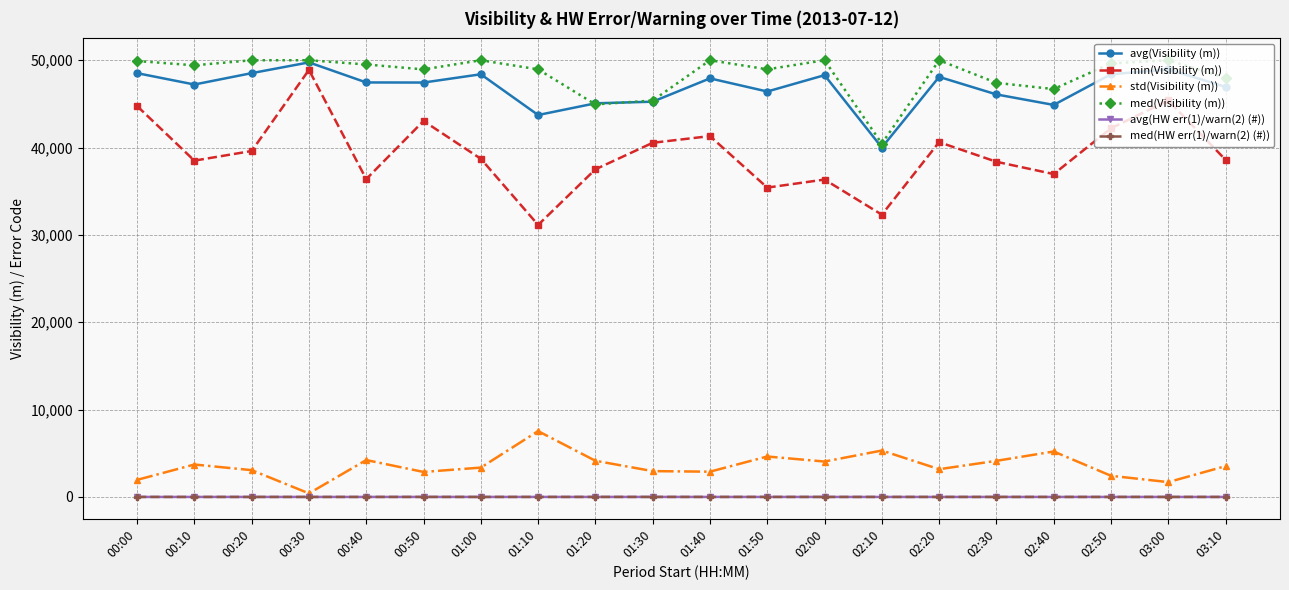

What is the sum of all std(Visibility (m)) values?

71276